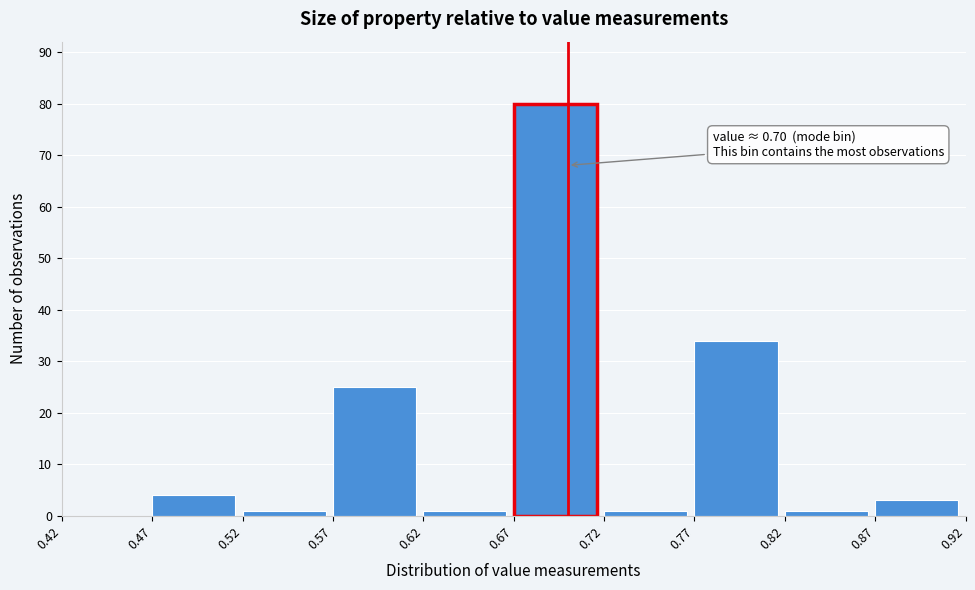

Which range on the x-axis has the tallest bar?

0.67 to 0.72